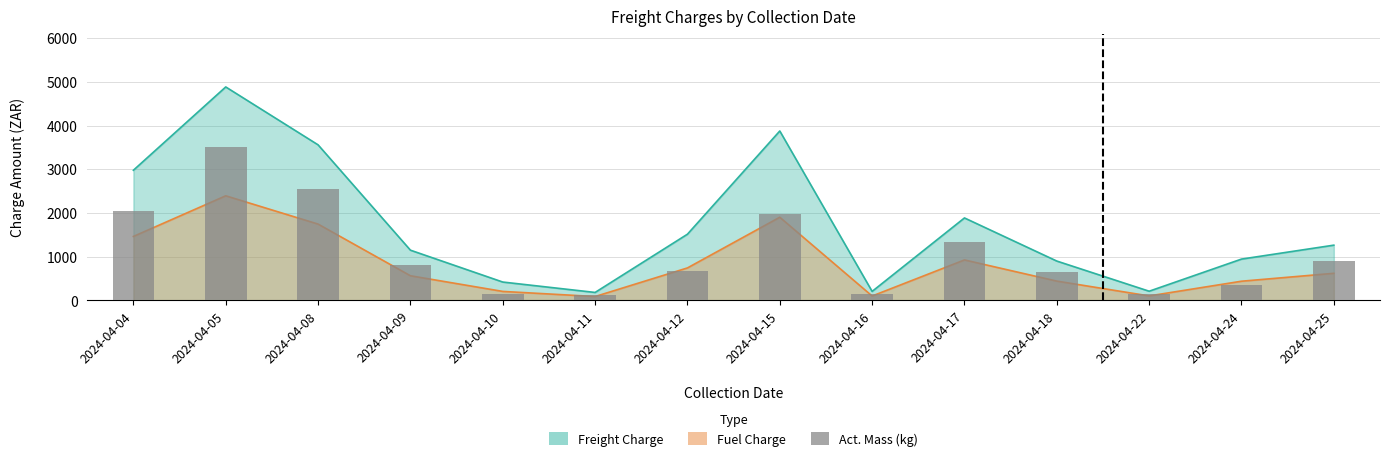

The value at 2024-04-11 is 131. True or false?

True